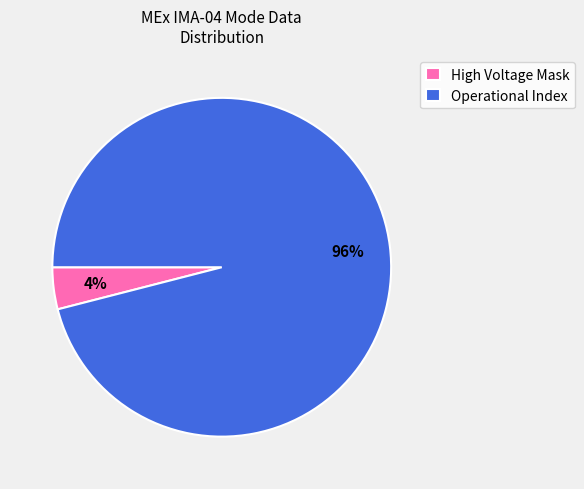

Which slice represents more than half of the pie?

Operational Index